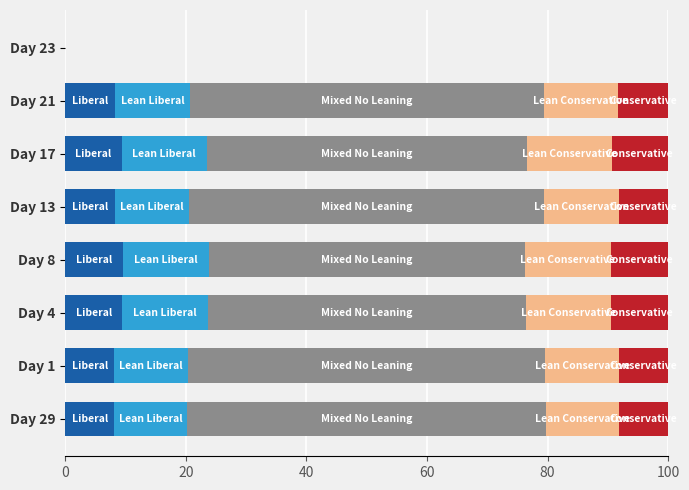

How many categories are shown in the chart?

8